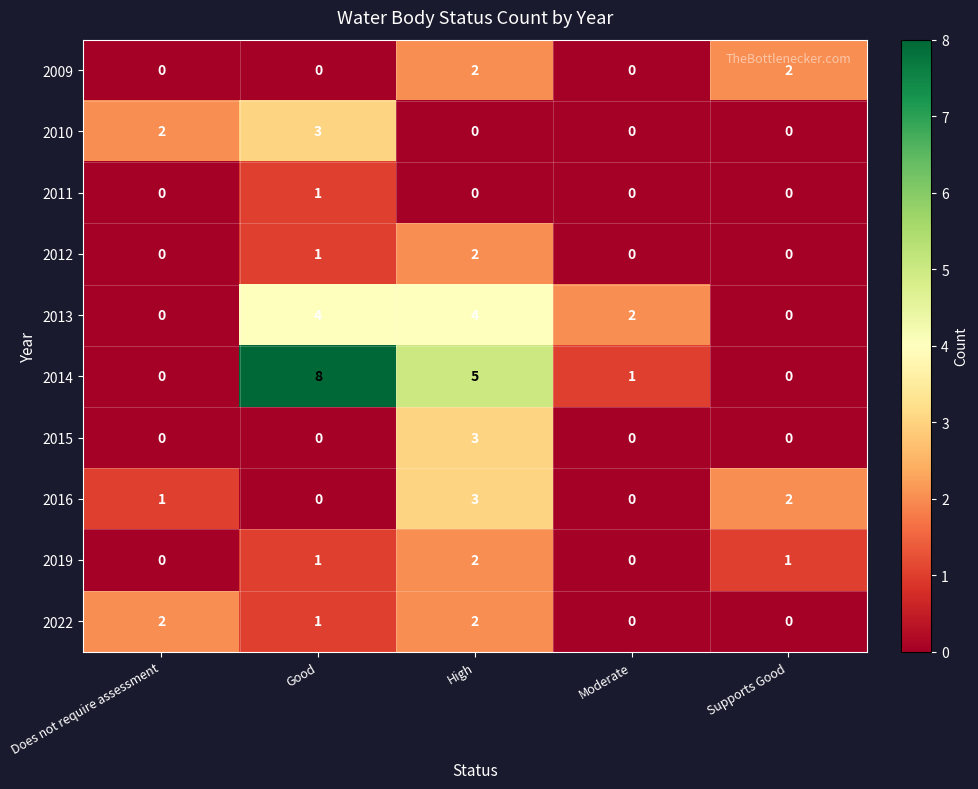

What is the difference between the highest and lowest values at Good?

8